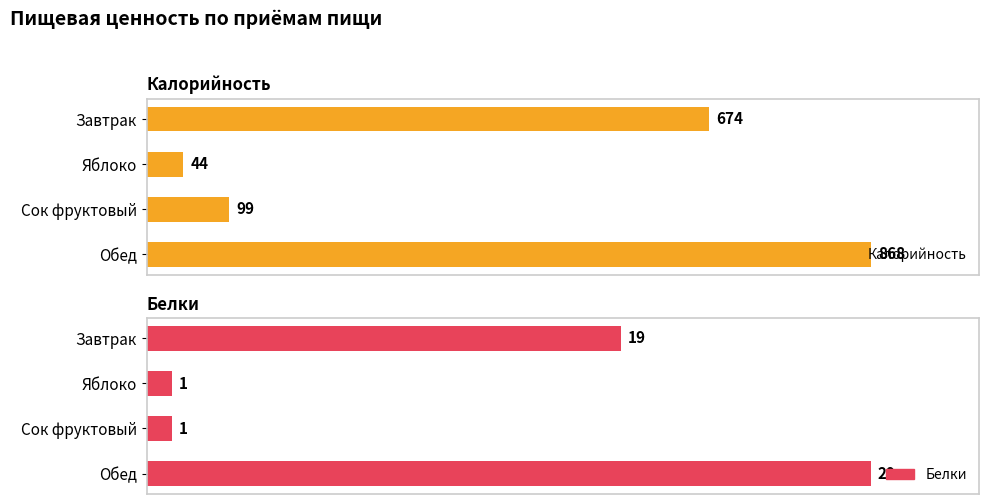

What is the difference between the Белки values at Завтрак and Обед?

10